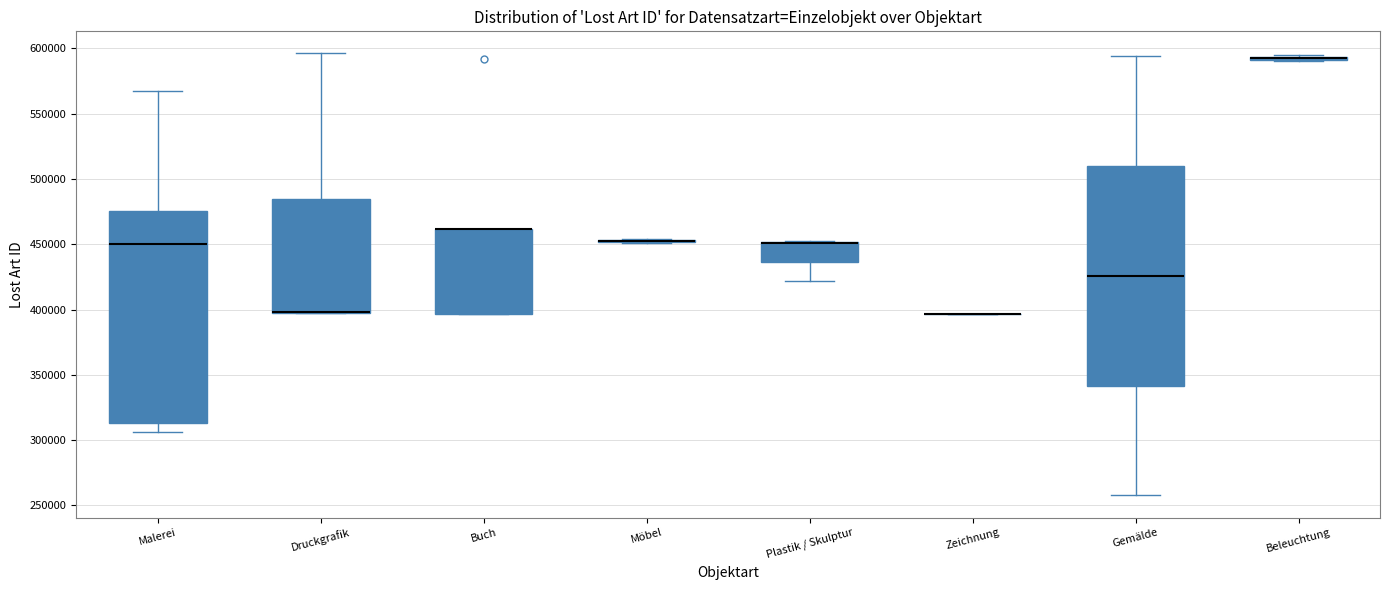

Reading left to right, transcribe this box plot: for each box, give where its median line is, the range the box spans, and where its two whiskers end, as read against the y-axis. The values are not printed on the chart, so give them approximately, as read against the axis.

Malerei: median 450000, box 315000 to 475000, whiskers 305000 to 570000
Druckgrafik: median 400000 (drawn on the box's lower edge), box 400000 to 485000, whiskers 395000 to 595000
Buch: median 460000 (drawn on the box's upper edge), box 395000 to 460000, whiskers 395000 to 460000
Möbel: box collapsed to a line at 450000, whiskers 450000 to 455000
Plastik / Skulptur: median 450000 (drawn on the box's upper edge), box 435000 to 450000, whiskers 420000 to 450000
Zeichnung: box collapsed to a line at 395000, whiskers 395000 to 395000
Gemälde: median 425000, box 340000 to 510000, whiskers 260000 to 595000
Beleuchtung: box collapsed to a line at 595000, whiskers 590000 to 595000